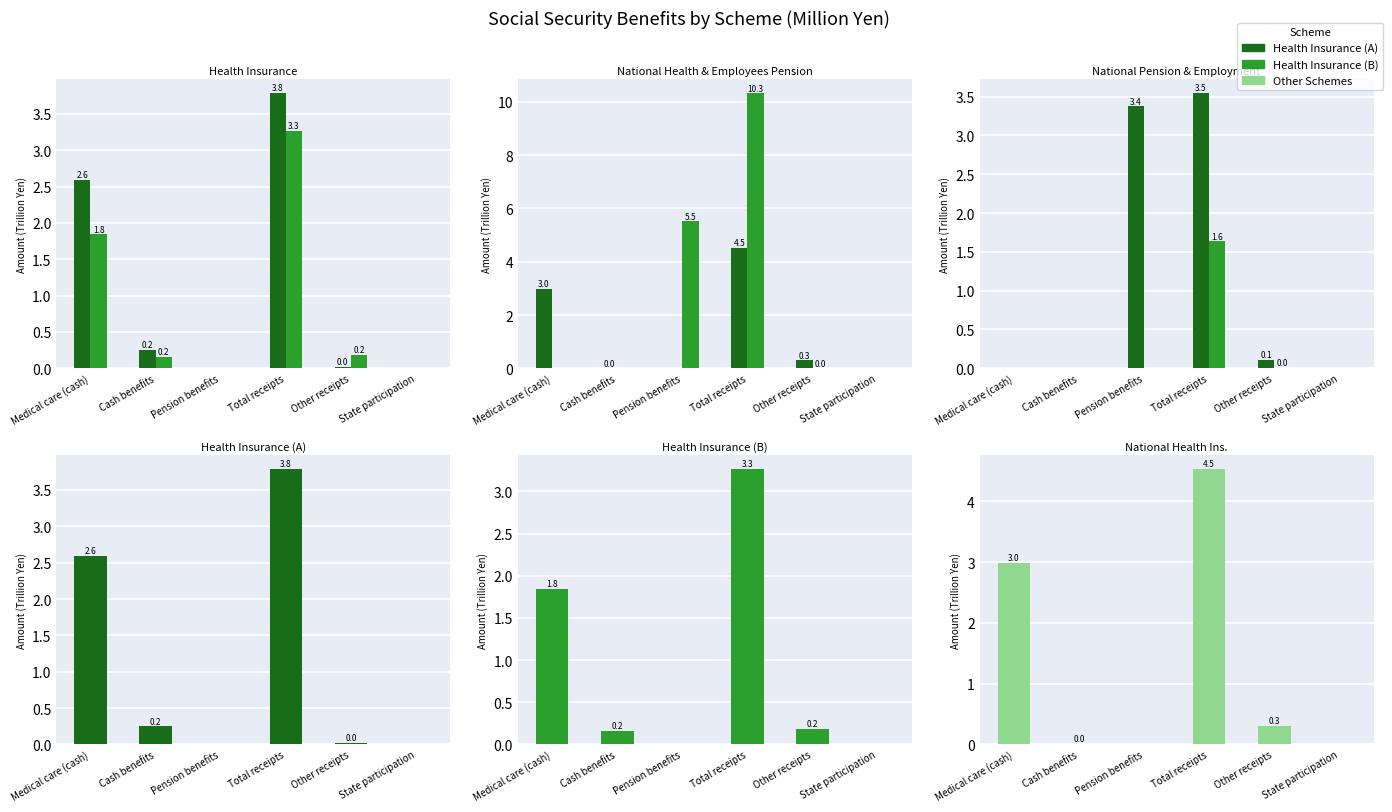

What is the spread (max minus min) of values at Total receipts?

8.7